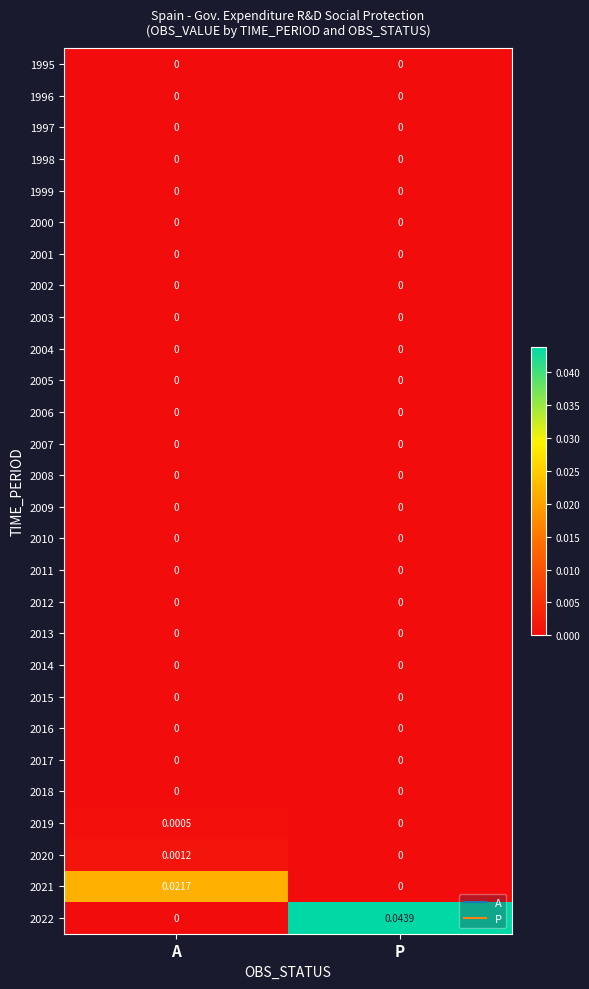

At which category does the chart reach its peak across all series?

P